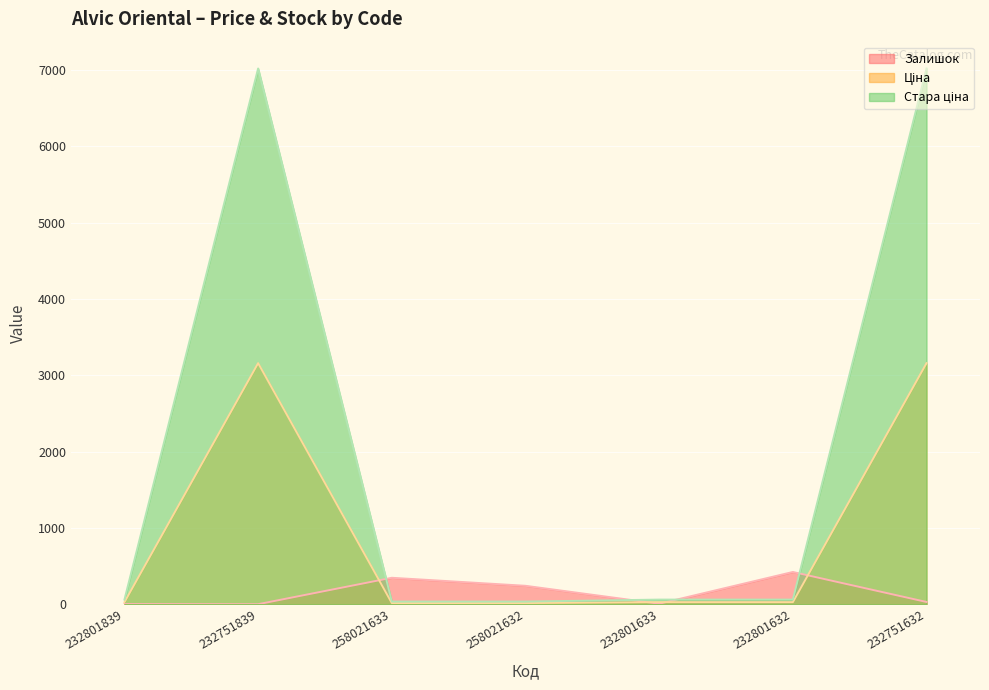

Rank the series at 232801633 from lowest to highest value.

Залишок, Ціна, Стара ціна